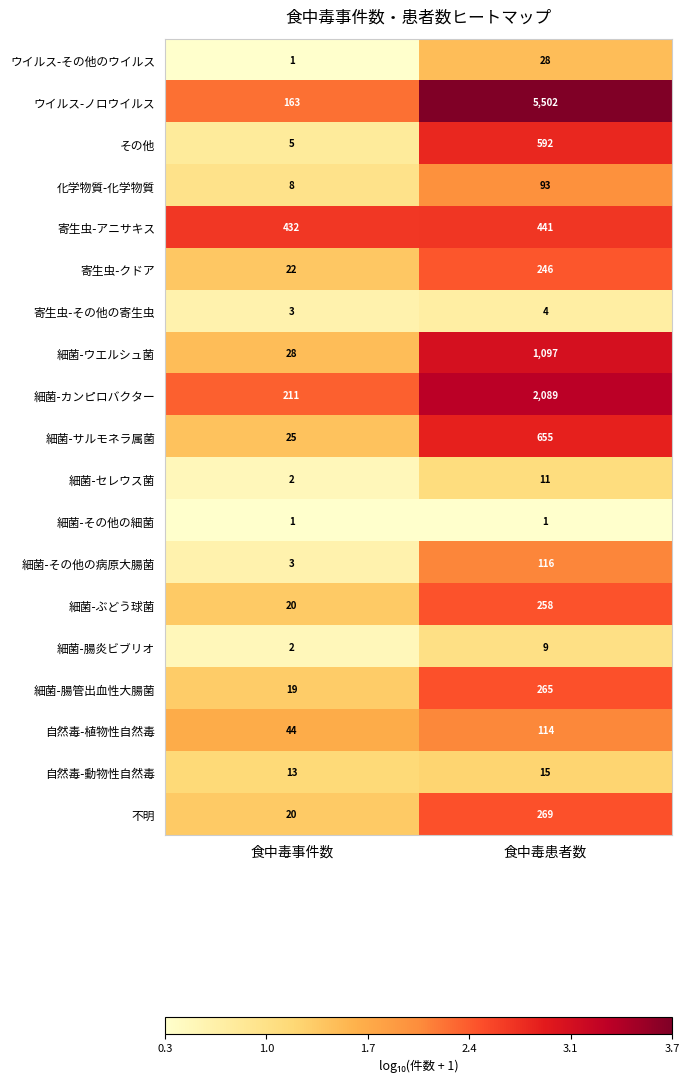

Rank the series by their maximum value, from highest to lowest.

ウイルス-ノロウイルス, 細菌-カンピロバクター, 細菌-ウエルシュ菌, 細菌-サルモネラ属菌, その他, 寄生虫-アニサキス, 不明, 細菌-腸管出血性大腸菌, 細菌-ぶどう球菌, 寄生虫-クドア, 細菌-その他の病原大腸菌, 自然毒-植物性自然毒, 化学物質-化学物質, ウイルス-その他のウイルス, 自然毒-動物性自然毒, 細菌-セレウス菌, 細菌-腸炎ビブリオ, 寄生虫-その他の寄生虫, 細菌-その他の細菌